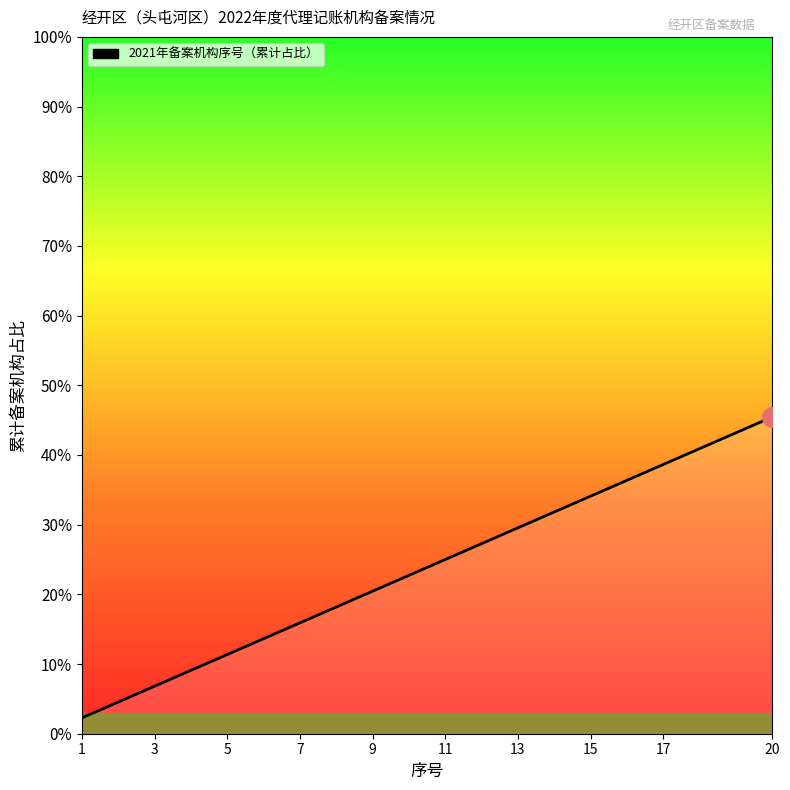

What is the minimum value shown in the chart?

2.3